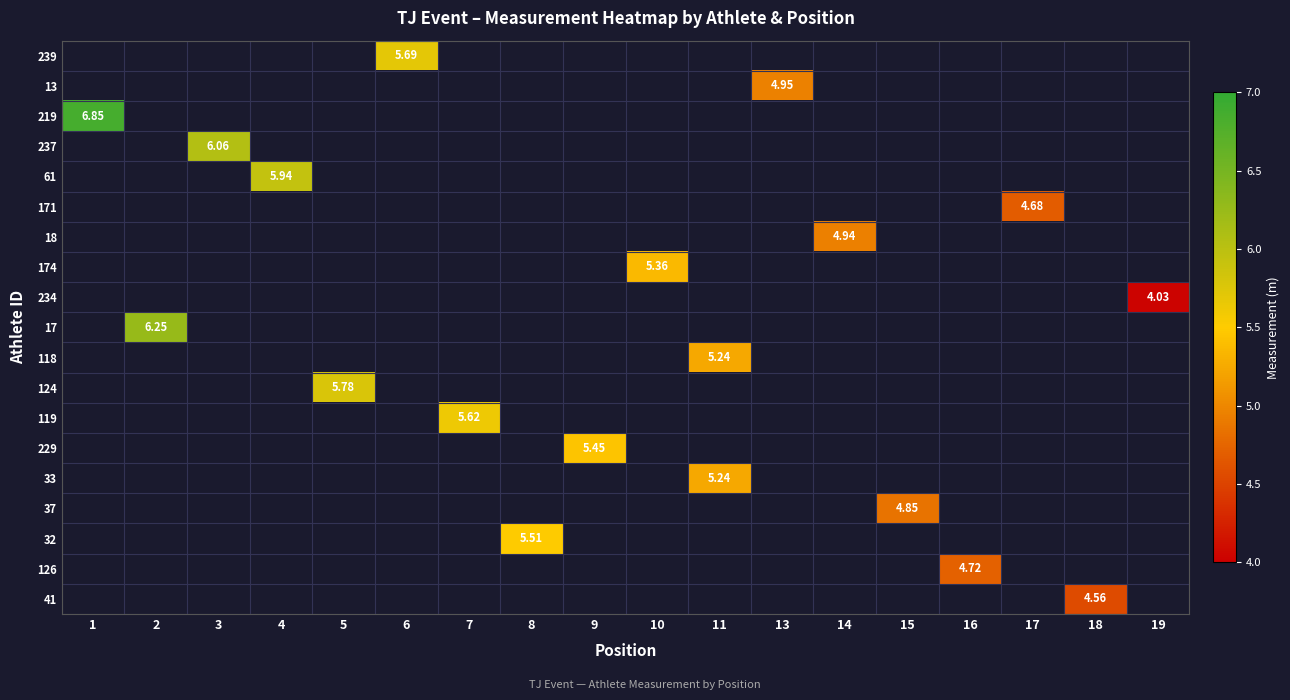

Which has a higher value, 3 or 1?

1